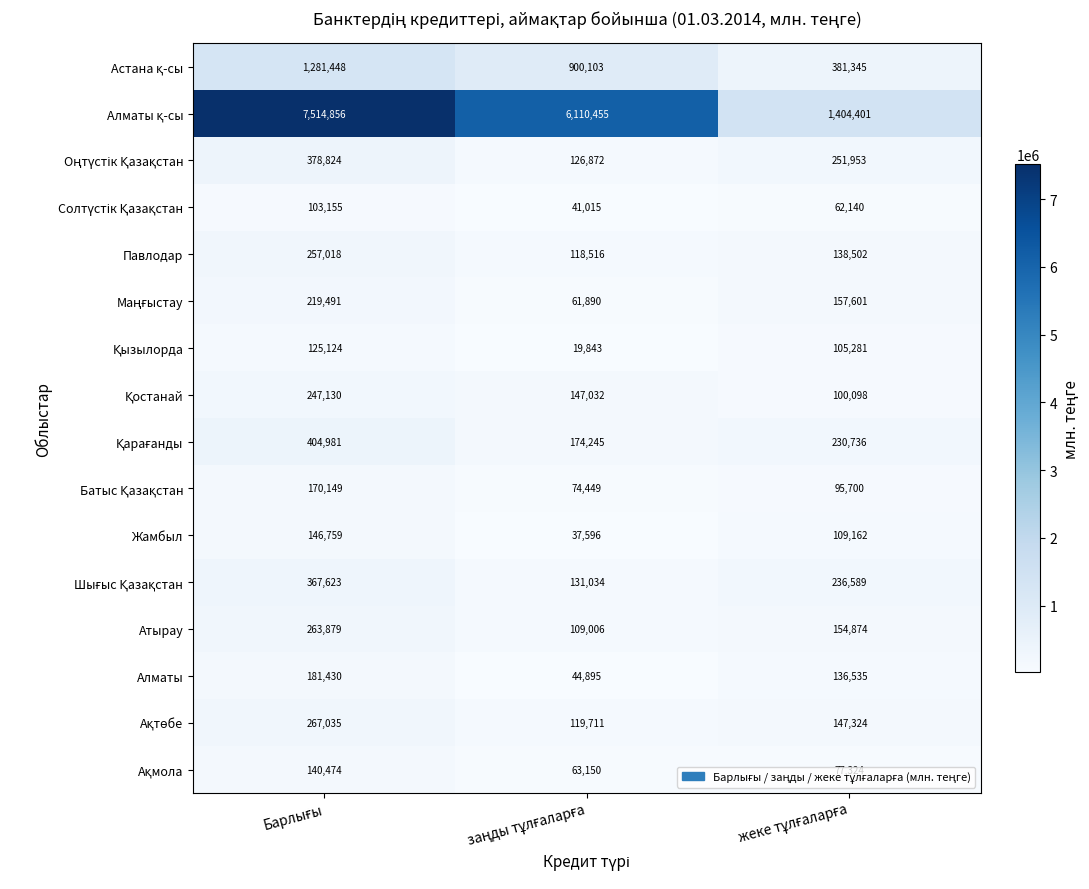

What is the average value of the Атырау series?

175920